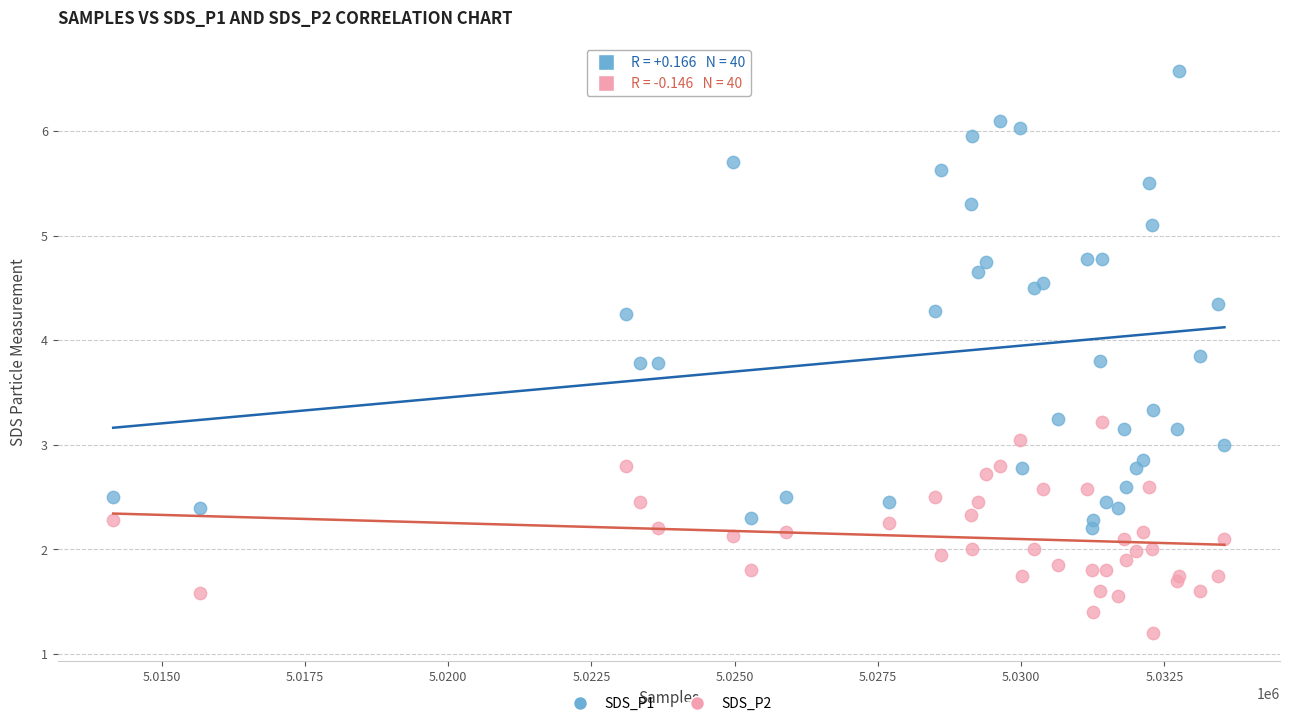

Which series contains the lowest Y value?

SDS_P2